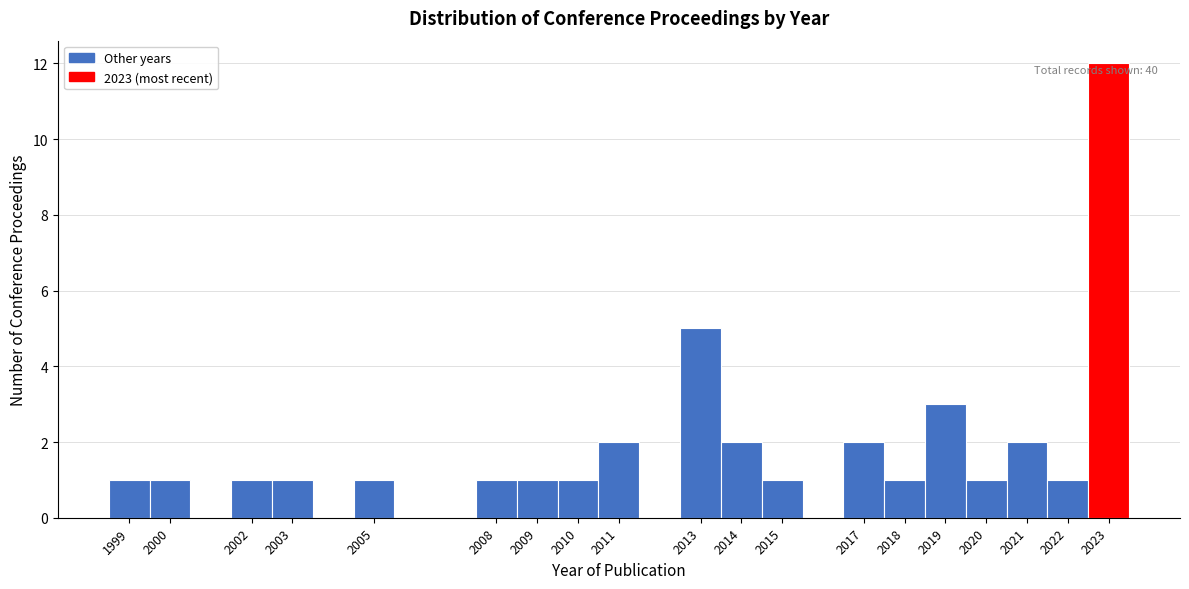

Which range on the x-axis has the tallest bar?

2022.5 to 2023.5